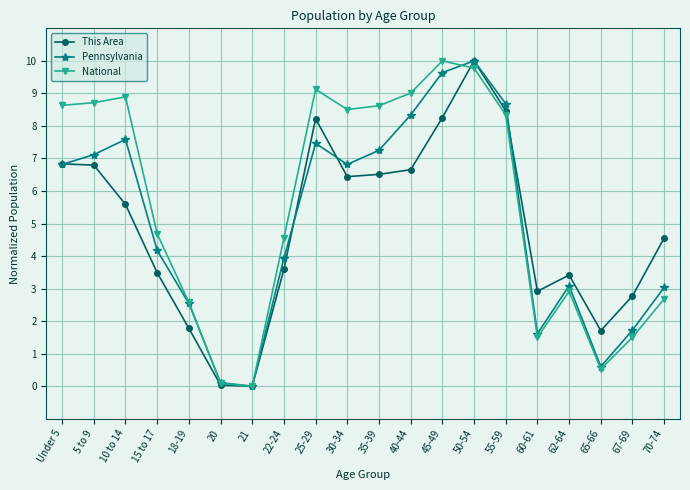

How many data points in This Area are above 5?

10